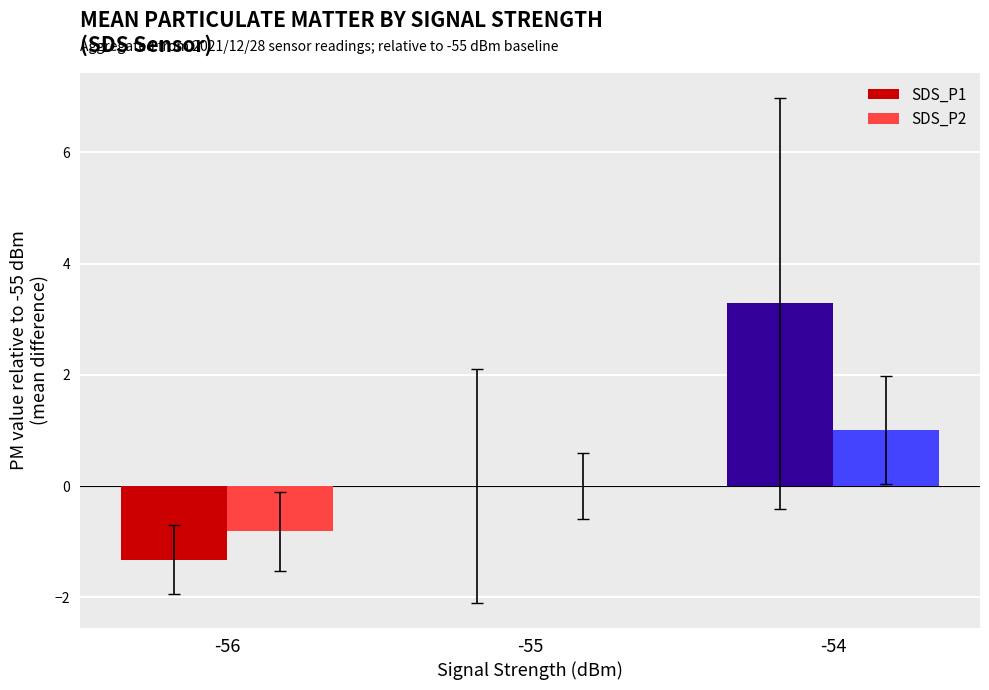

How many categories are shown in the chart?

3